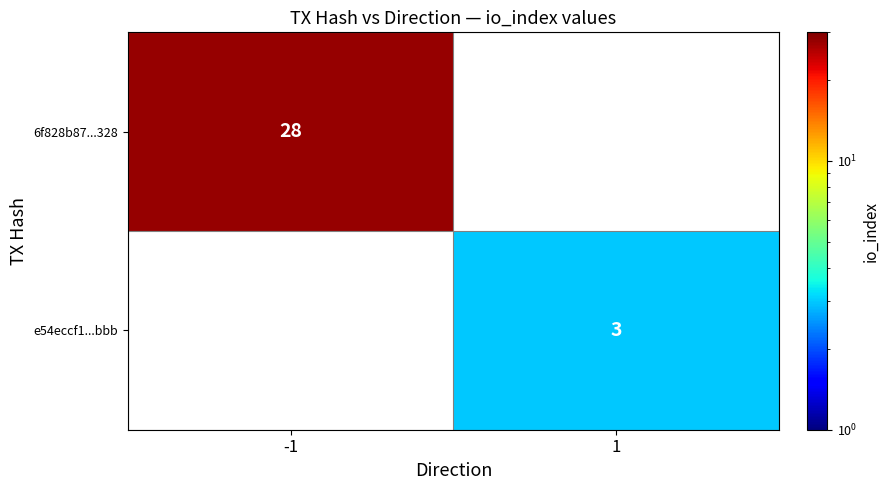

Is it true that e54eccf1...bbb equals 3 at 1?

True